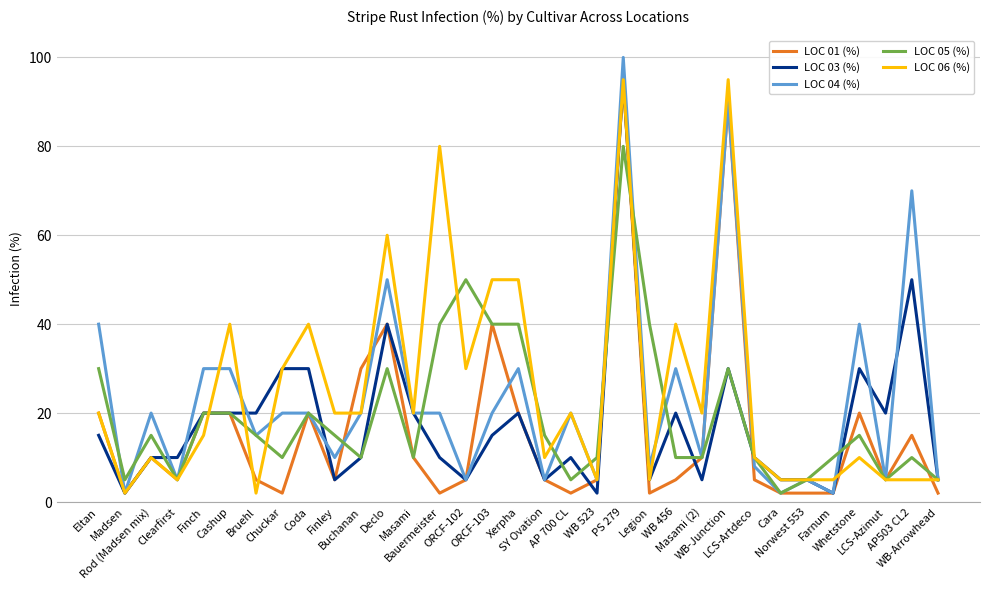

What position from the right is Cashup?

28